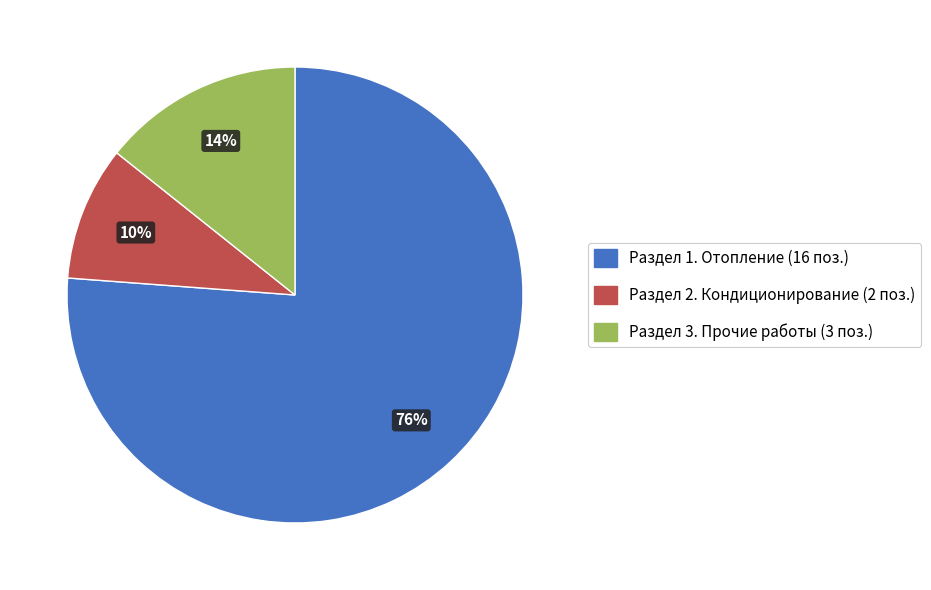

Which category accounts for the majority?

Раздел 1. Отопление